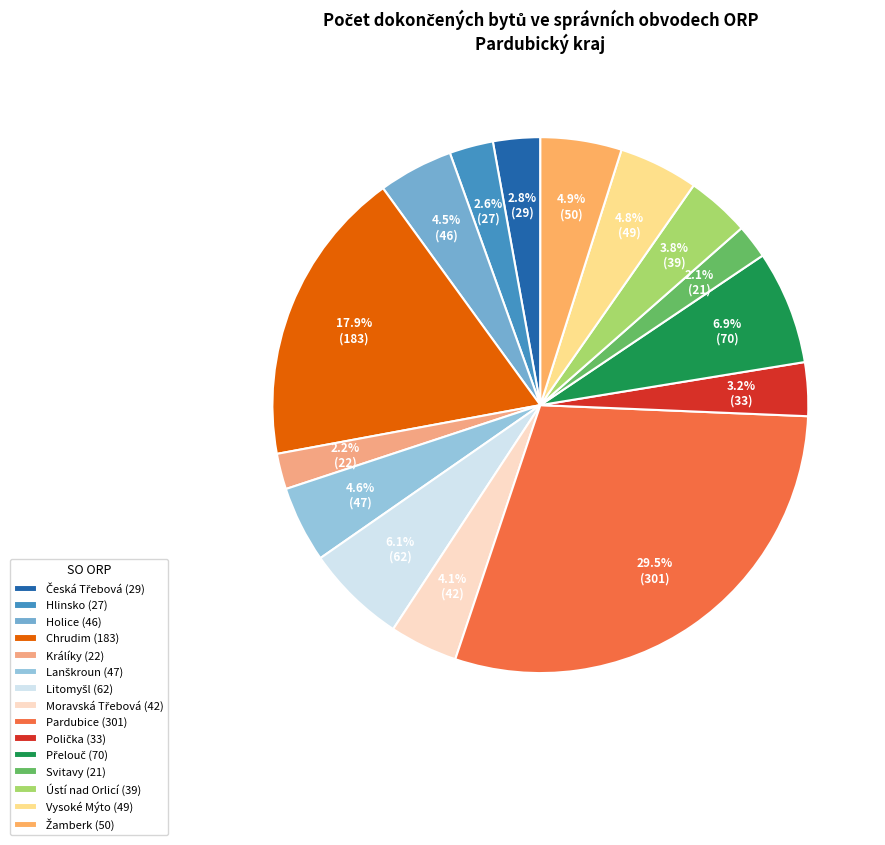

How many segments does this pie chart have?

15